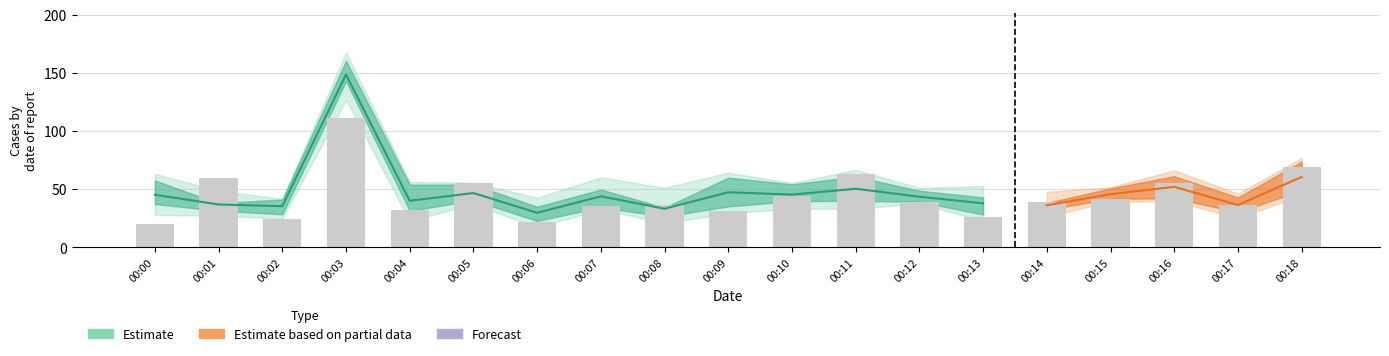

Which category has the lowest value across all series?

00:00